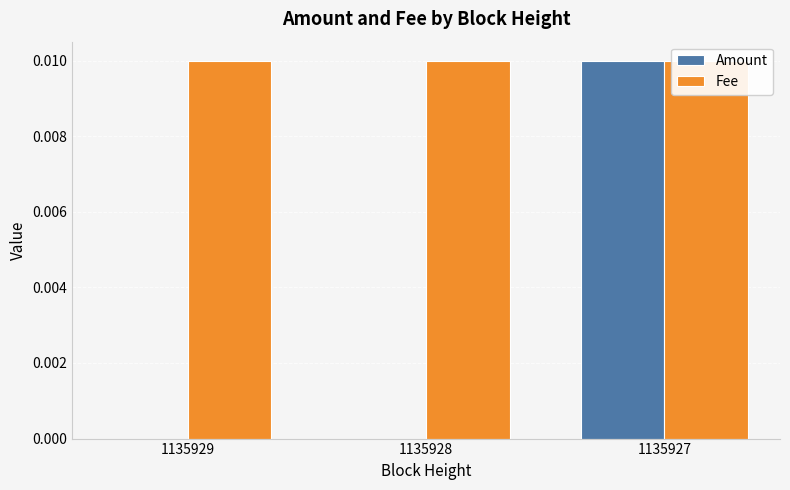

At which label does Amount reach its peak?

1135927